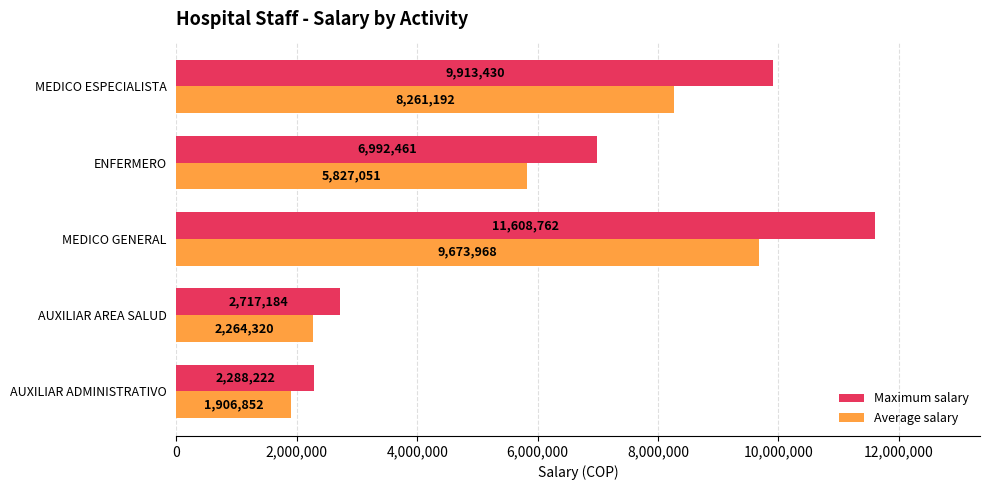

List the labels in order of Average salary value, smallest first.

AUXILIAR ADMINISTRATIVO, AUXILIAR AREA SALUD, ENFERMERO, MEDICO ESPECIALISTA, MEDICO GENERAL